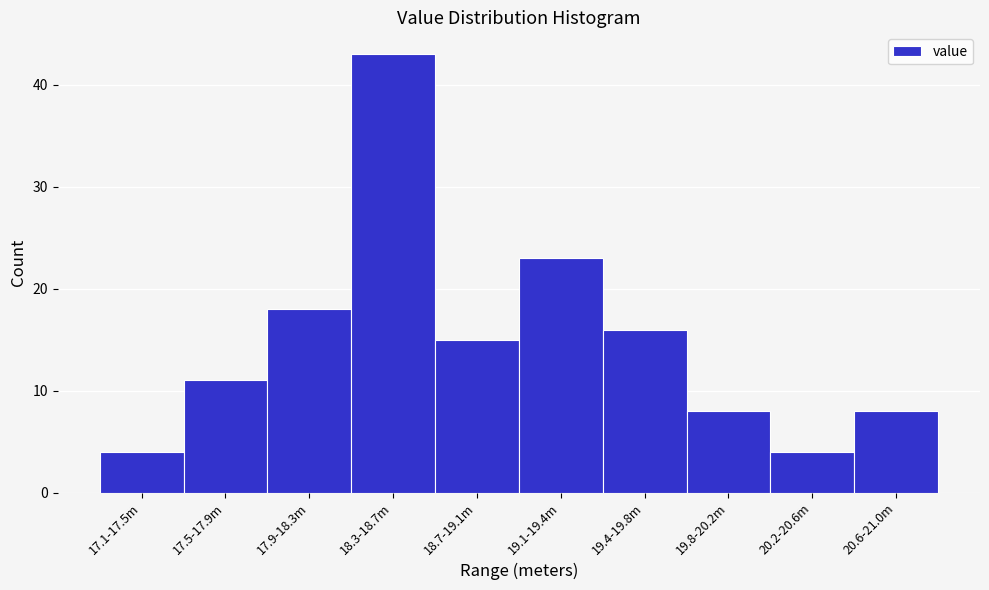

Reading left to right, list all the values displayed in this chart.

4	11	18	43	15	23	16	8	4	8